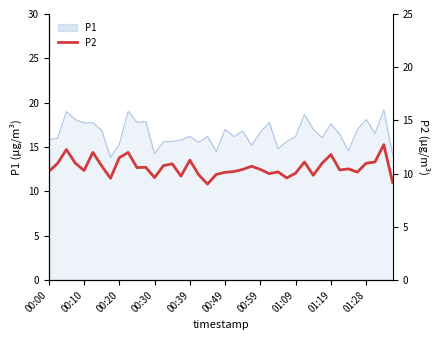

The P1 series shows 20.6 at 00:20. True or false?

False